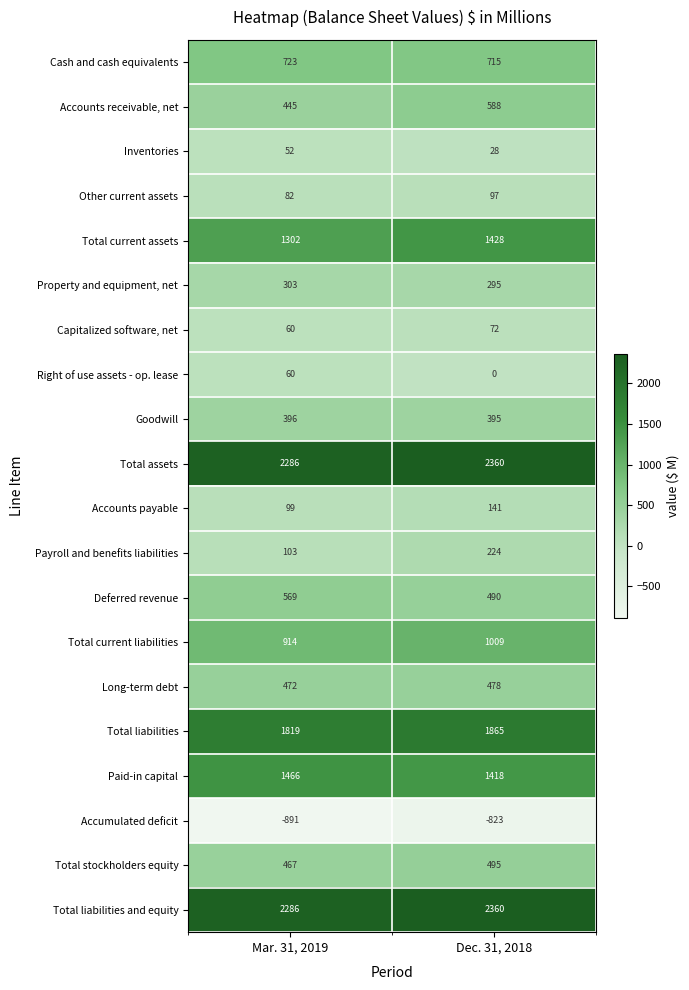

What is the sum of all Cash and cash equivalents values?

1438